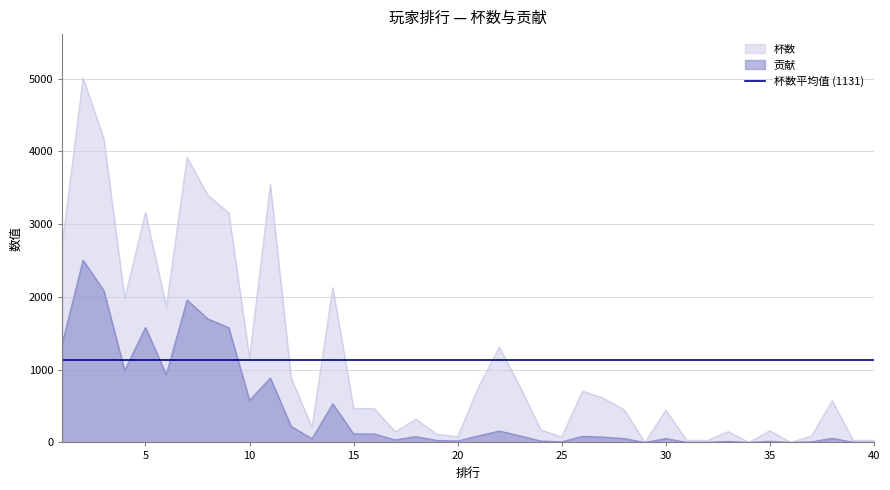

True or false: 杯数 and 贡献 cross at least once.

False